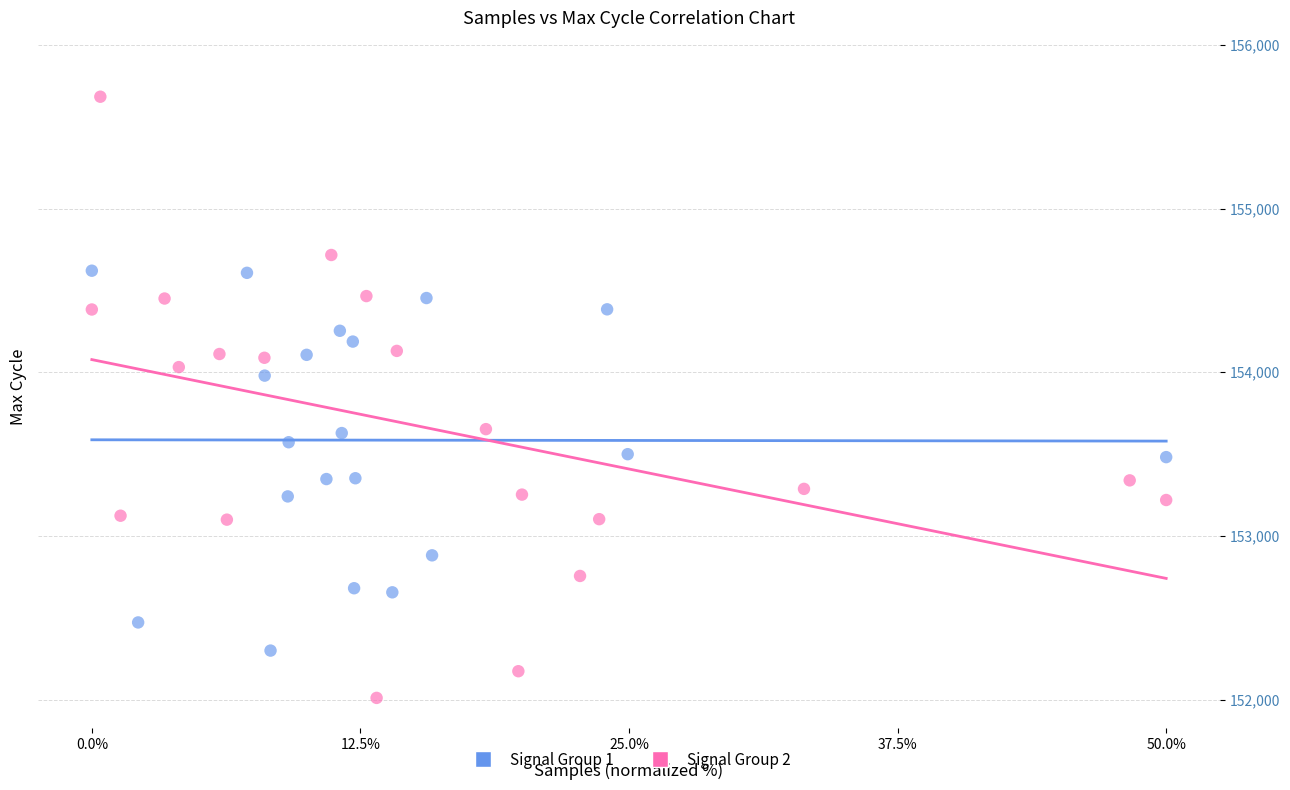

Which series reaches the maximum Y coordinate?

Signal Group 2